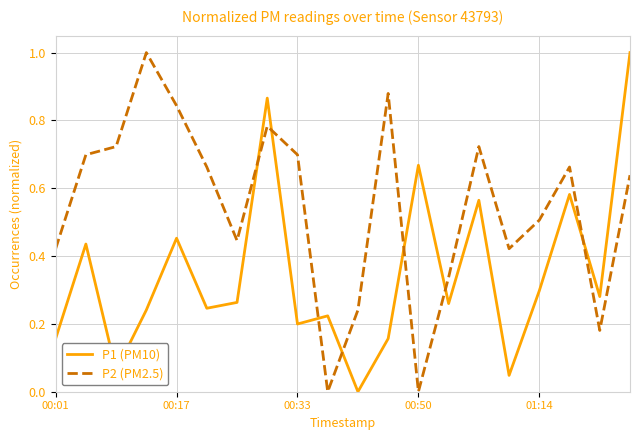

What is the greatest value displayed?

1.0